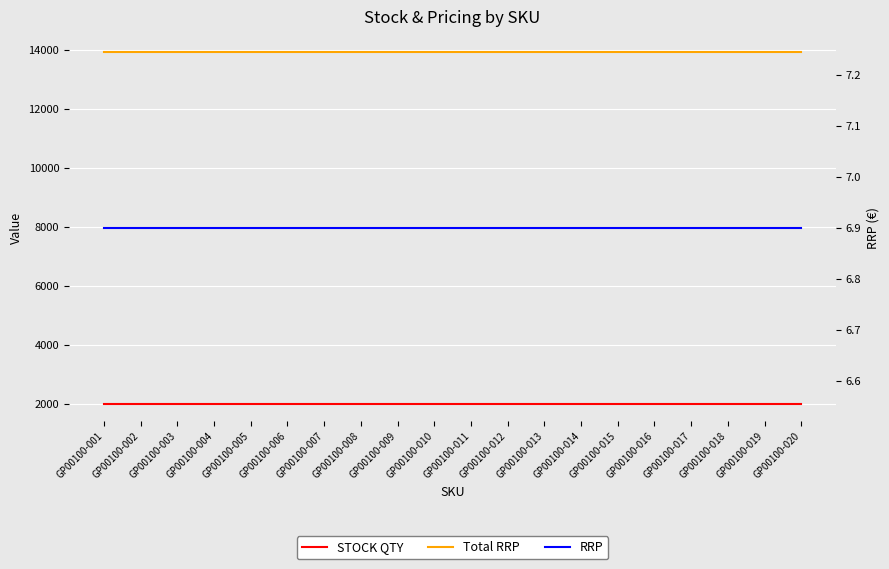

True or false: STOCK QTY and Total RRP cross at least once.

False